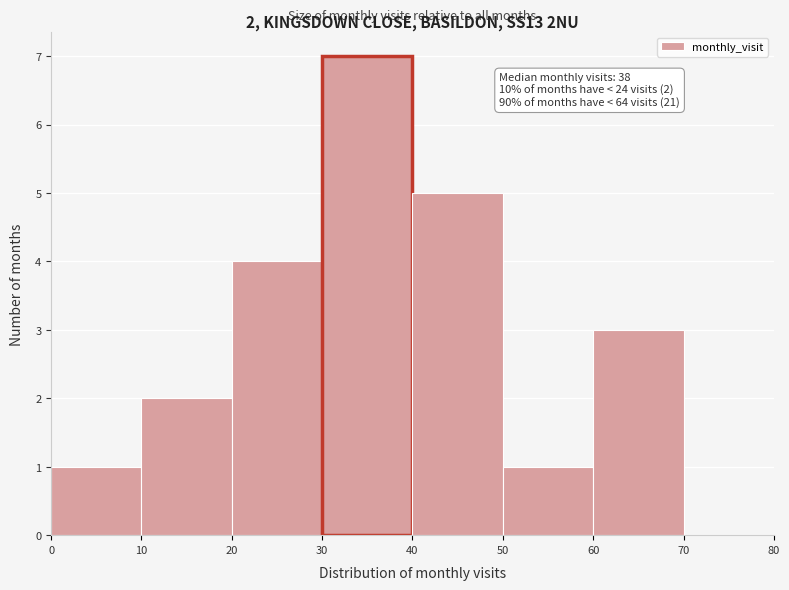

Over which range of the x-axis is the bar tallest?

30 to 40